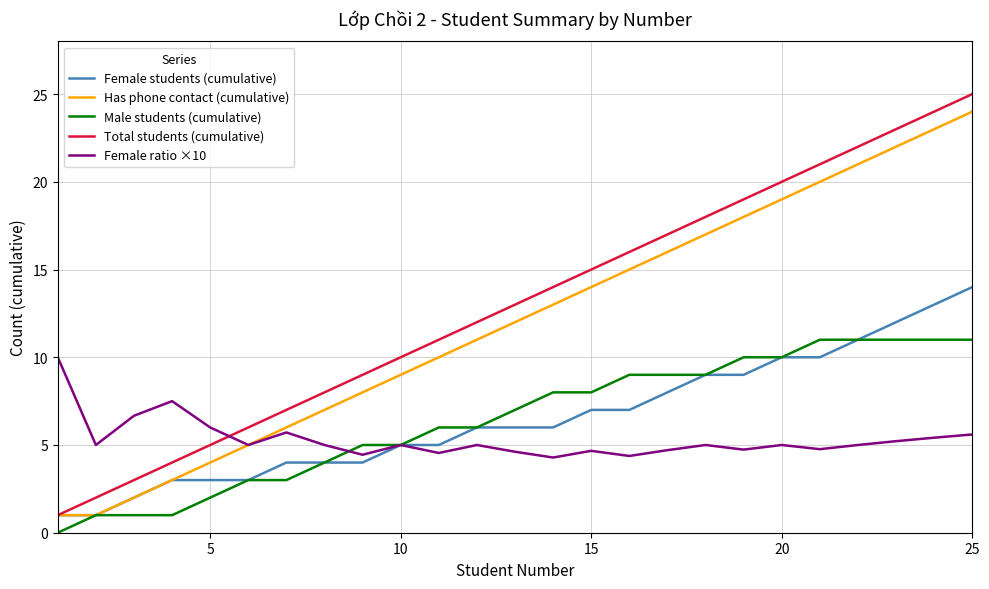

True or false: Total students (cumulative) and Male students (cumulative) intersect in this chart.

False